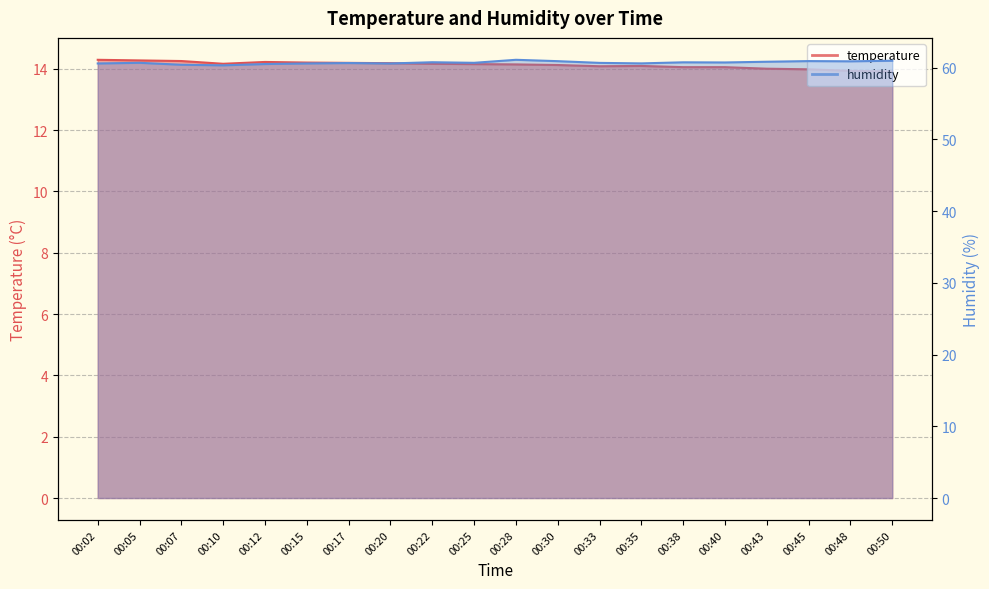

Reading right to left, extract all data points from this chart.

temperature: 13.9	13.9	14.0	14.0	14.1	14.1	14.1	14.1	14.1	14.1	14.2	14.2	14.2	14.2	14.2	14.2	14.2	14.2	14.3	14.3
humidity: 61.0	60.9	60.9	60.8	60.7	60.8	60.6	60.7	60.9	61.1	60.7	60.8	60.6	60.6	60.6	60.5	60.3	60.4	60.7	60.6